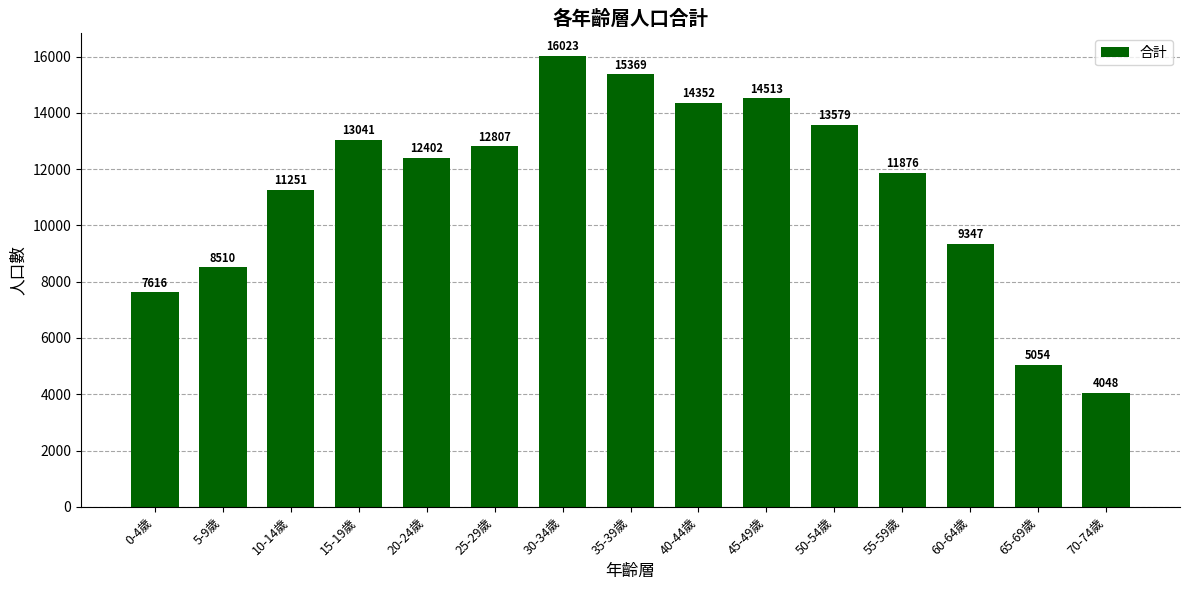

What is the sum of all values?

169788